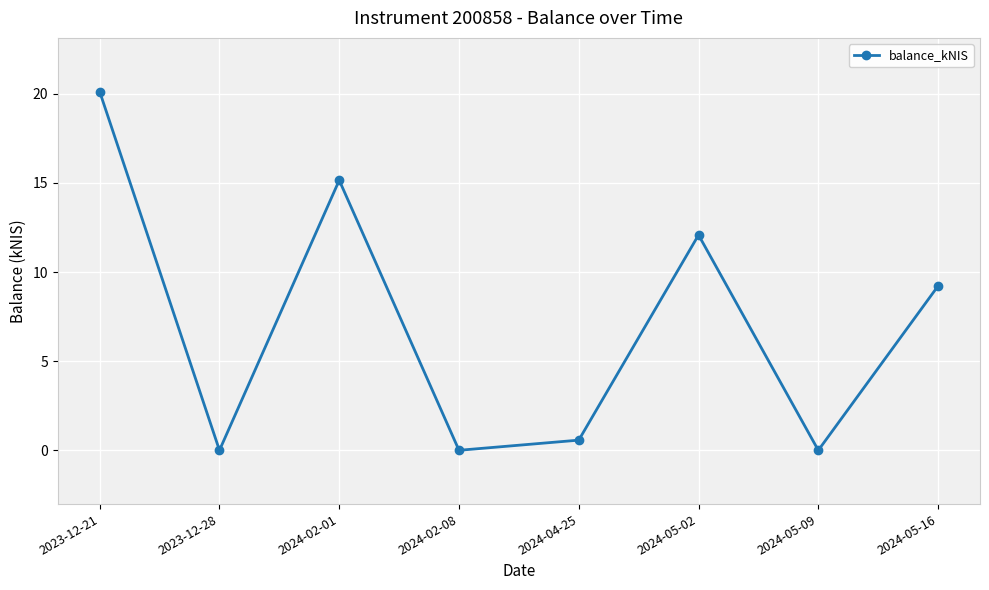

Reading left to right, what are all the values shown in this chart?

20.1	0.0	15.2	0.0	0.6	12.1	0.0	9.2